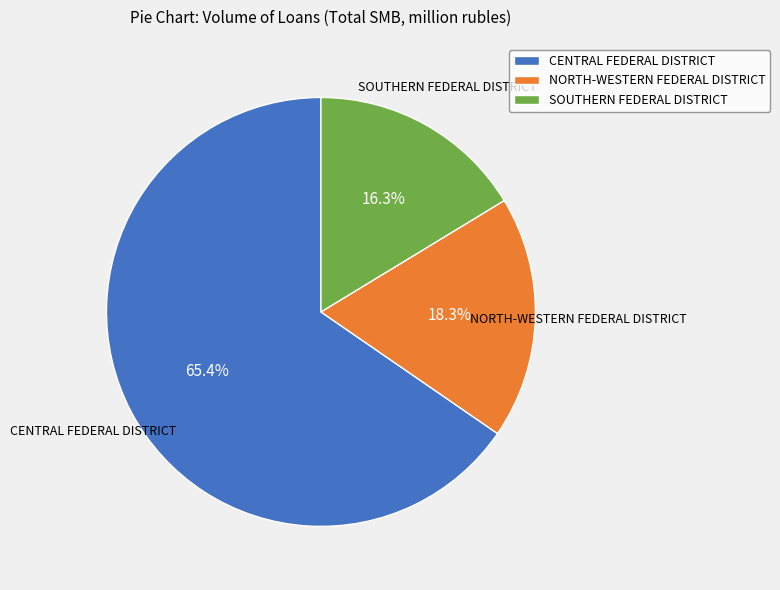

Do CENTRAL FEDERAL DISTRICT and NORTH-WESTERN FEDERAL DISTRICT together represent more than half of the pie?

Yes